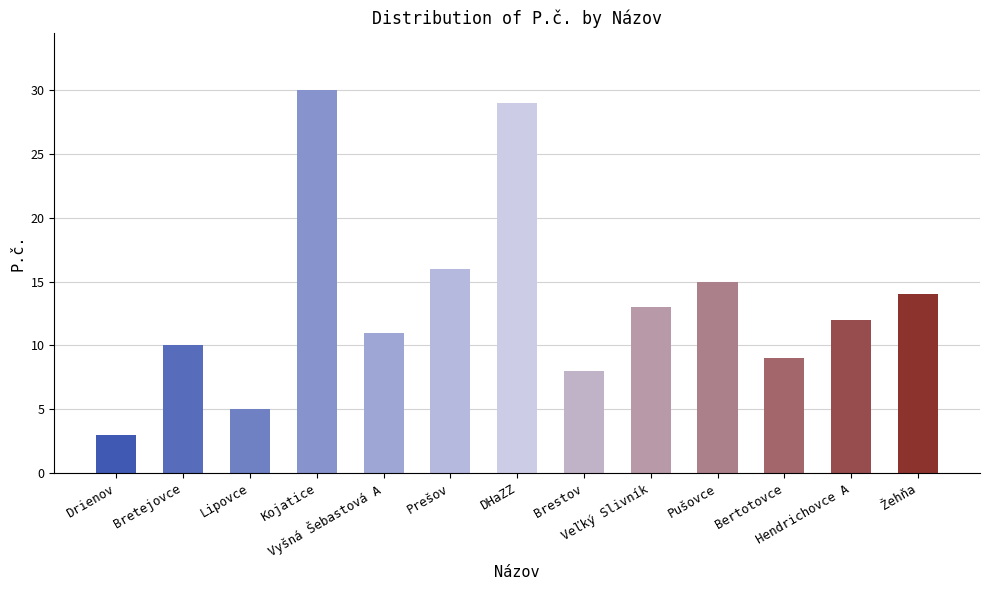

What is the sum of all values?

175